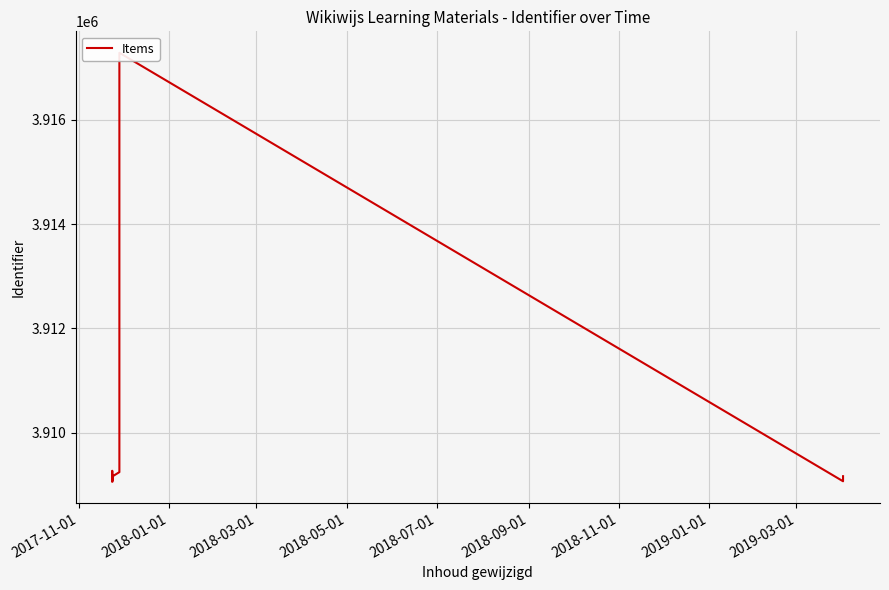

What is the greatest value displayed?

3917282